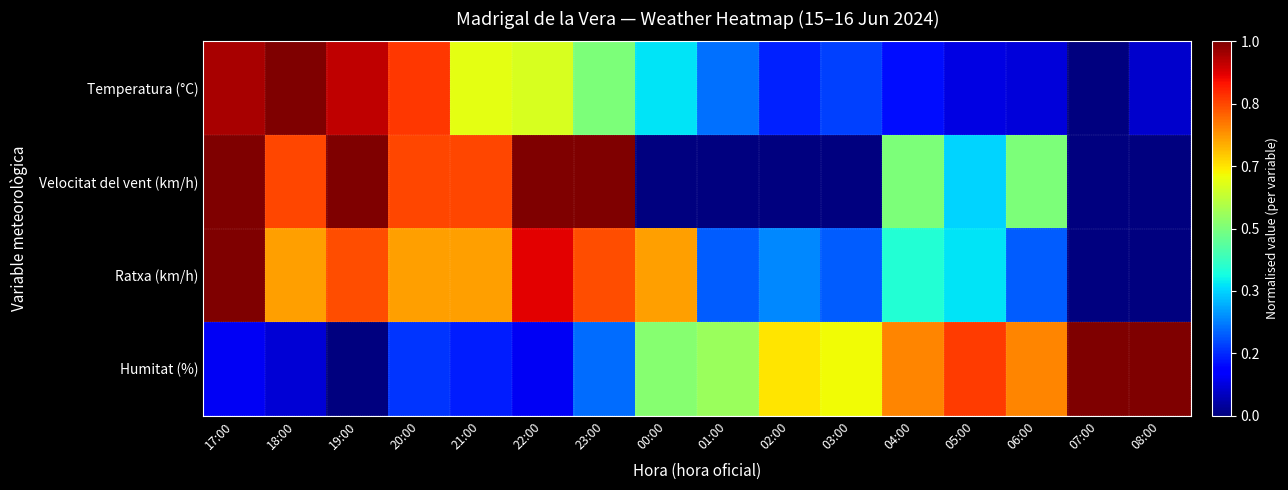

Between 18:00 and 00:00, which series saw the biggest shift?

Velocitat del vent (km/h)